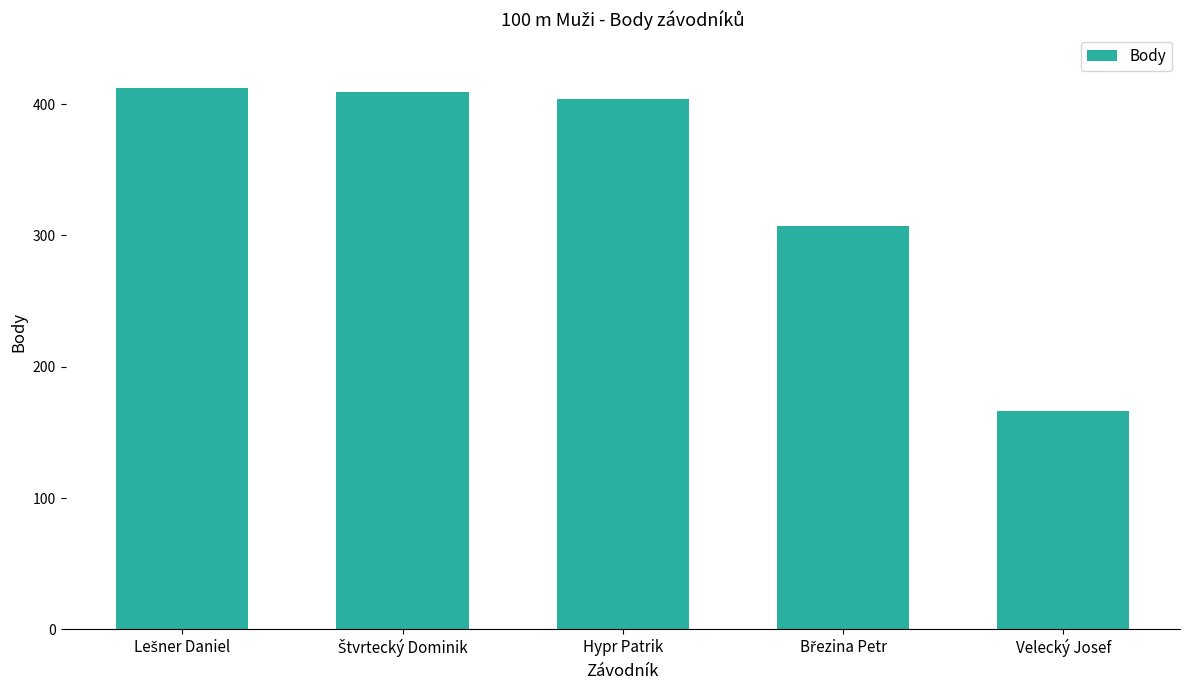

Approximately how many times larger is the value at Hypr Patrik compared to Velecký Josef?

2.4